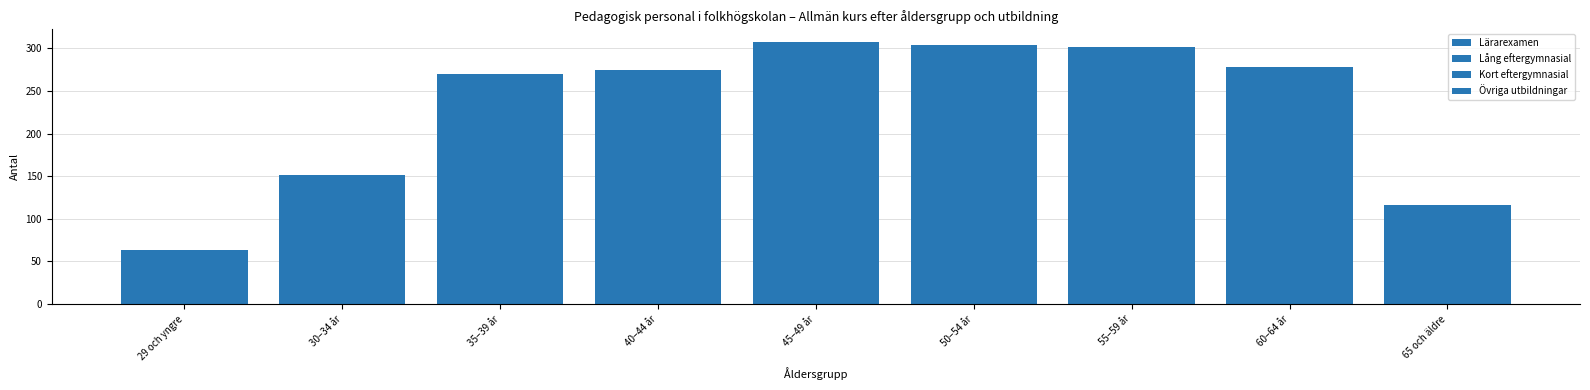

What is the difference between the Lång eftergymnasial values at 29 och yngre and 40–44 år?

47